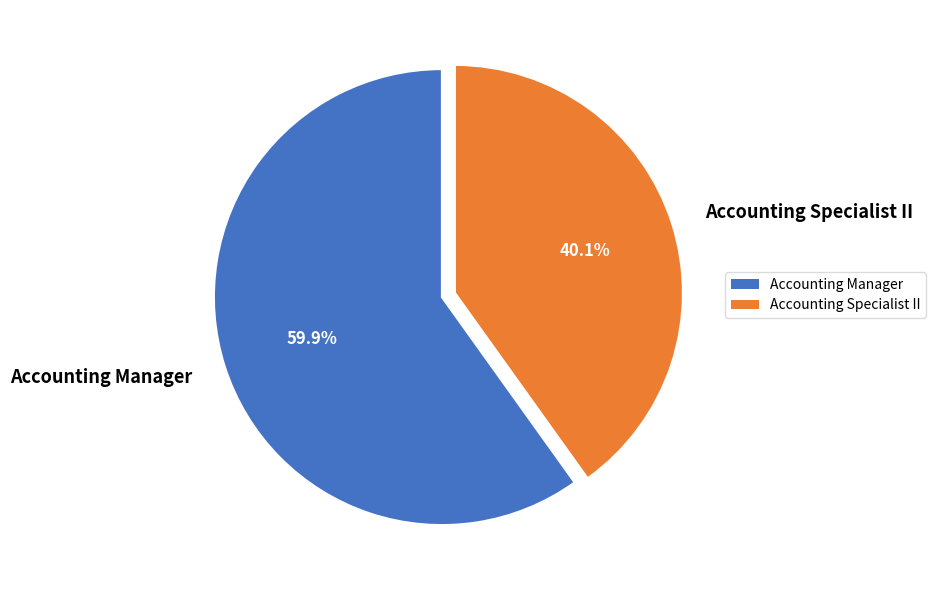

How many slices are in this pie chart?

2